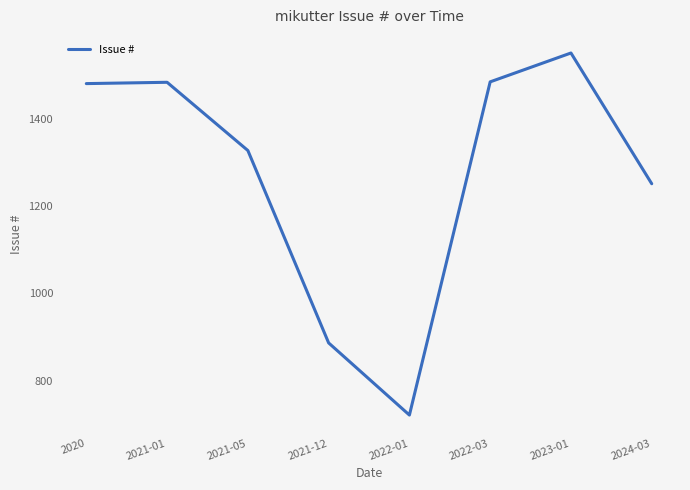

At which label is the value closest to 1136?

2024-03